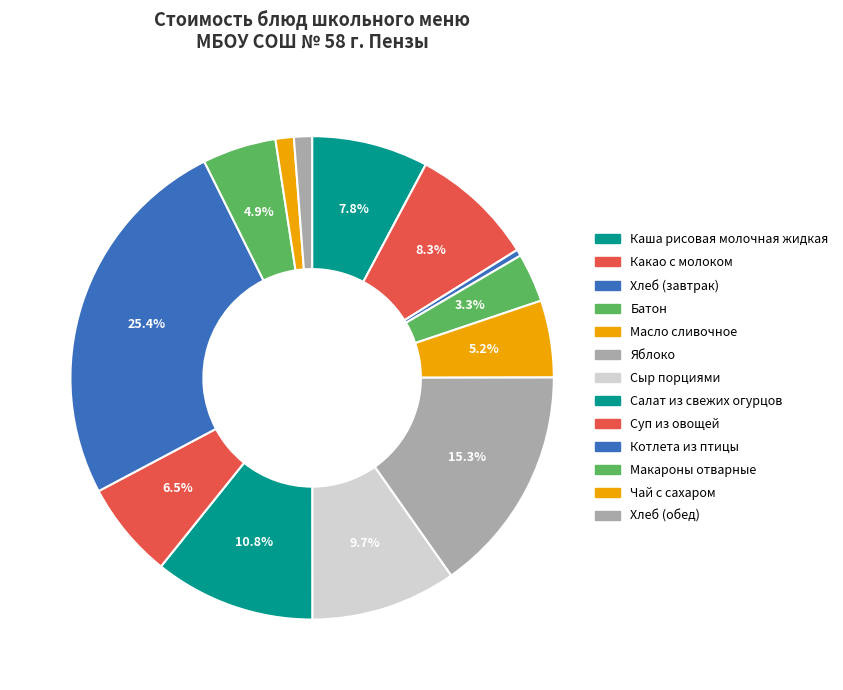

To the nearest percent, what is the combined percentage of Хлеб (завтрак) and Какао с молоком?

9%